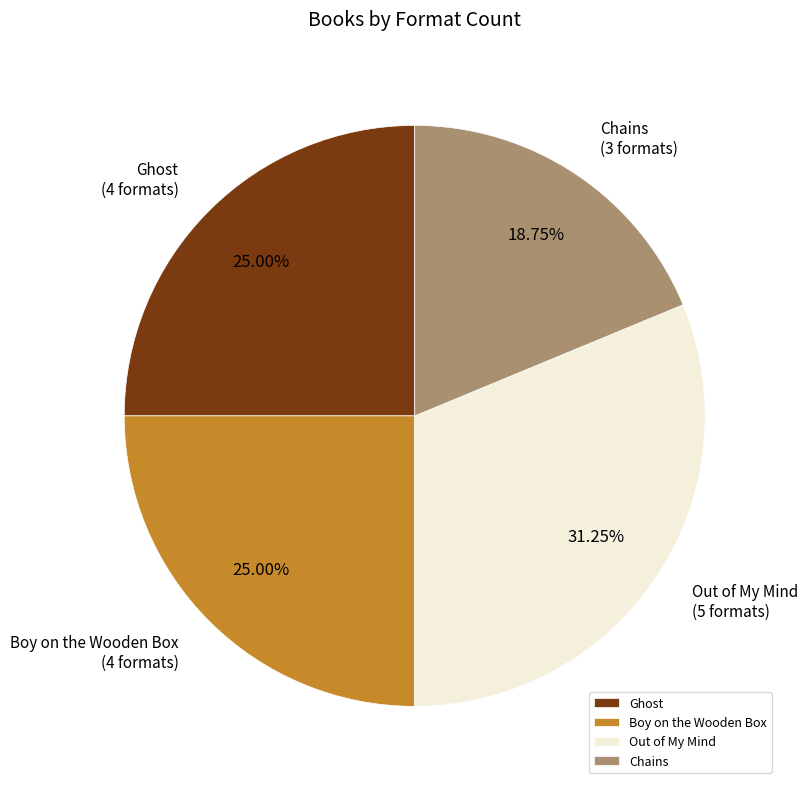

How many slices are in this pie chart?

4